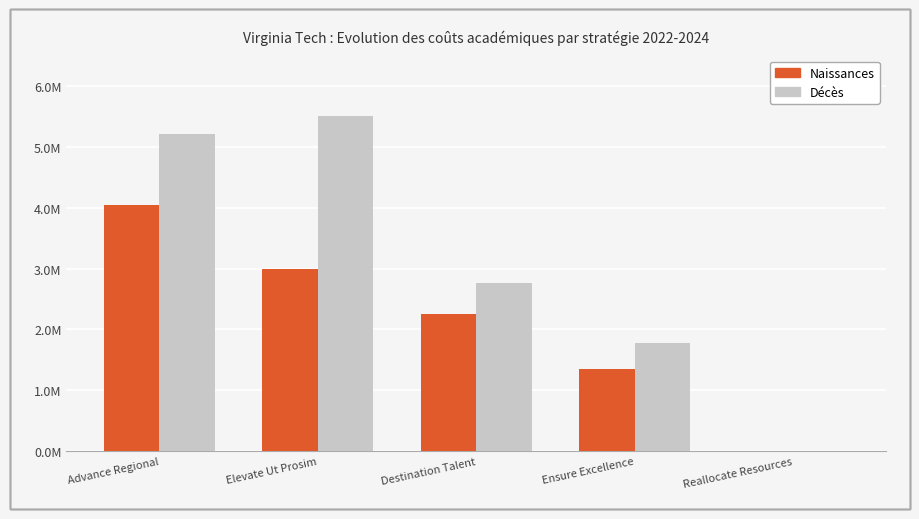

Does the chart contain stacked bars?

No